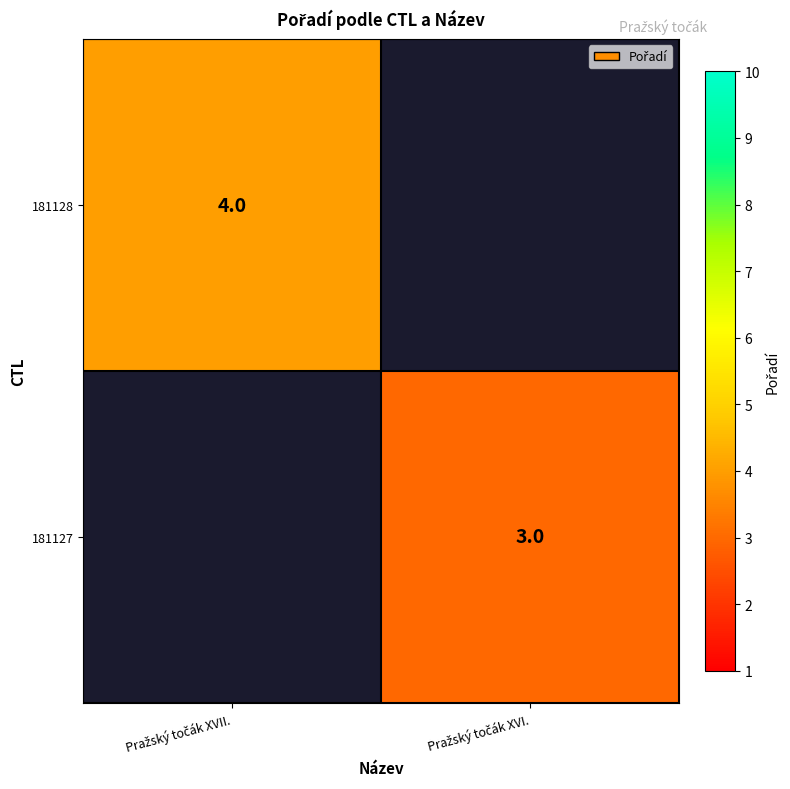

Is it true that 181127 equals 4.8 at Pražský točák XVI.?

False